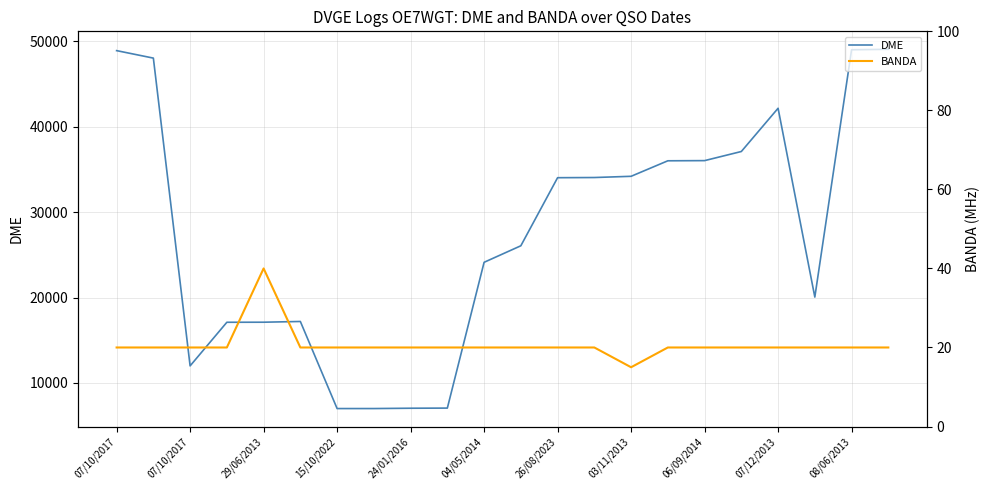

What is the label of the 10th point from the left?

07/12/2013